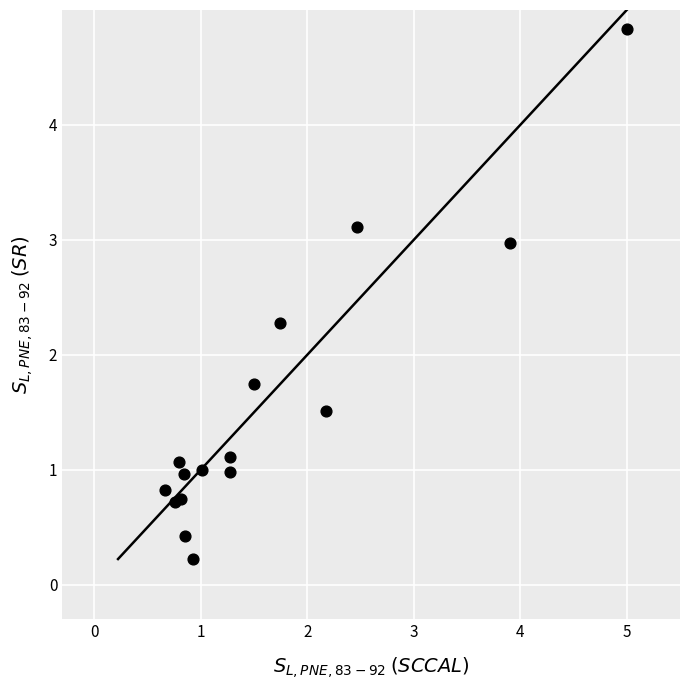

What is the range of Y values (max minus min)?

4.6